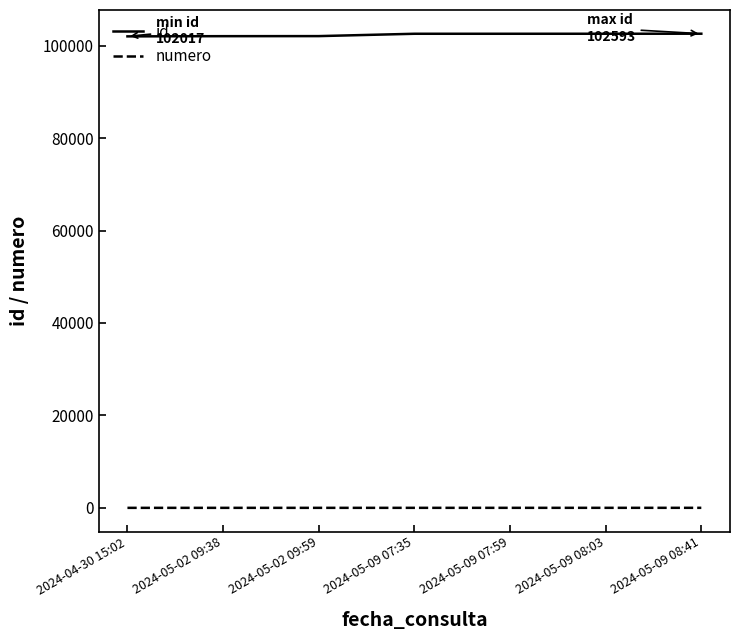

Which series has the largest total across all categories?

id